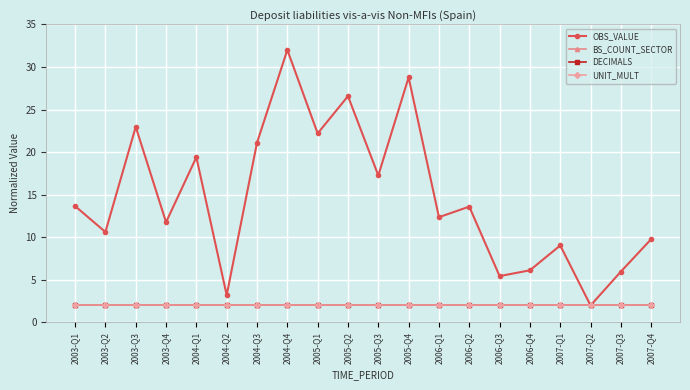

Reading left to right, transcribe all the data shown in this chart.

OBS_VALUE: 13.7	10.6	23.0	11.8	19.4	3.2	21.1	32.0	22.2	26.6	17.3	28.8	12.4	13.6	5.4	6.1	9.0	2.0	6.0	9.8
BS_COUNT_SECTOR: 2.0	2.0	2.0	2.0	2.0	2.0	2.0	2.0	2.0	2.0	2.0	2.0	2.0	2.0	2.0	2.0	2.0	2.0	2.0	2.0
DECIMALS: 2.0	2.0	2.0	2.0	2.0	2.0	2.0	2.0	2.0	2.0	2.0	2.0	2.0	2.0	2.0	2.0	2.0	2.0	2.0	2.0
UNIT_MULT: 2.0	2.0	2.0	2.0	2.0	2.0	2.0	2.0	2.0	2.0	2.0	2.0	2.0	2.0	2.0	2.0	2.0	2.0	2.0	2.0